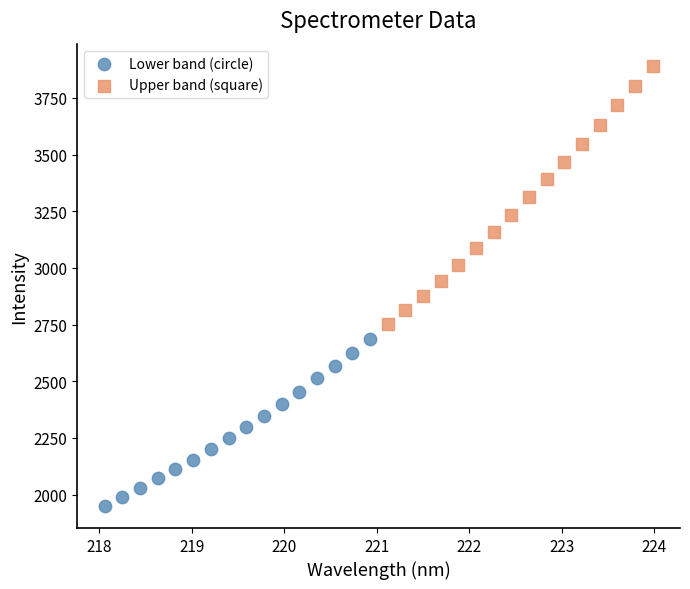

Which series reaches the minimum Y coordinate?

Lower band (circle)